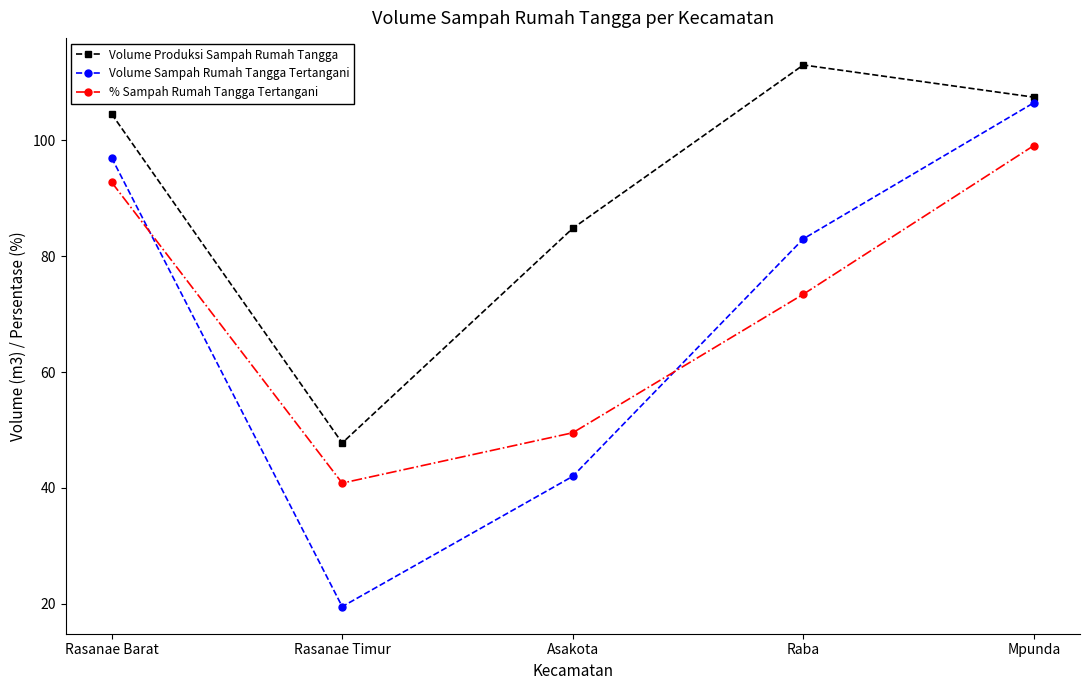

At which label is Volume Produksi Sampah Rumah Tangga closest to 80?

Asakota